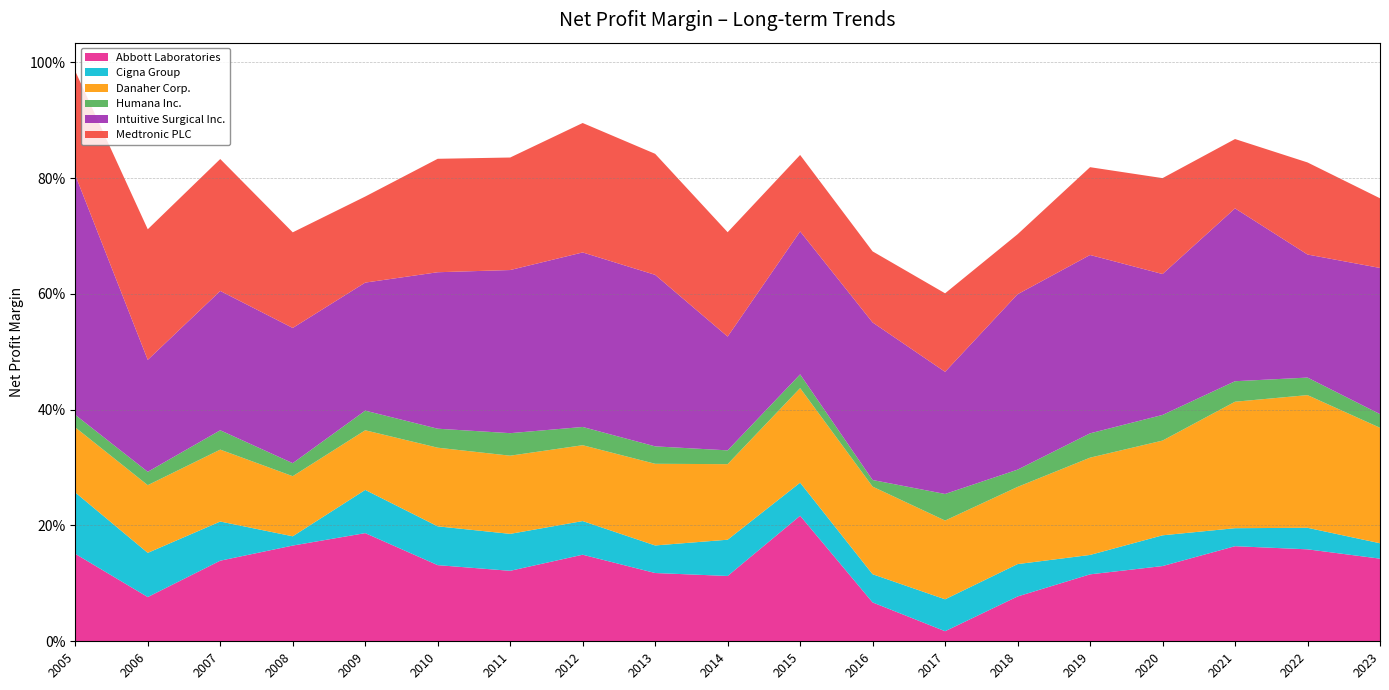

Reading right to left, transcribe all the data shown in this chart.

Abbott Laboratories: 2023=0.1	2022=0.2	2021=0.2	2020=0.1	2019=0.1	2018=0.1	2017=0.0	2016=0.1	2015=0.2	2014=0.1	2013=0.1	2012=0.1	2011=0.1	2010=0.1	2009=0.2	2008=0.2	2007=0.1	2006=0.1	2005=0.2
Cigna Group: 2023=0.0	2022=0.0	2021=0.0	2020=0.1	2019=0.0	2018=0.1	2017=0.1	2016=0.0	2015=0.1	2014=0.1	2013=0.0	2012=0.1	2011=0.1	2010=0.1	2009=0.1	2008=0.0	2007=0.1	2006=0.1	2005=0.1
Danaher Corp.: 2023=0.2	2022=0.2	2021=0.2	2020=0.2	2019=0.2	2018=0.1	2017=0.1	2016=0.2	2015=0.2	2014=0.1	2013=0.1	2012=0.1	2011=0.1	2010=0.1	2009=0.1	2008=0.1	2007=0.1	2006=0.1	2005=0.1
Humana Inc.: 2023=0.0	2022=0.0	2021=0.0	2020=0.0	2019=0.0	2018=0.0	2017=0.0	2016=0.0	2015=0.0	2014=0.0	2013=0.0	2012=0.0	2011=0.0	2010=0.0	2009=0.0	2008=0.0	2007=0.0	2006=0.0	2005=0.0
Intuitive Surgical Inc.: 2023=0.3	2022=0.2	2021=0.3	2020=0.2	2019=0.3	2018=0.3	2017=0.2	2016=0.3	2015=0.2	2014=0.2	2013=0.3	2012=0.3	2011=0.3	2010=0.3	2009=0.2	2008=0.2	2007=0.2	2006=0.2	2005=0.4
Medtronic PLC: 2023=0.1	2022=0.2	2021=0.1	2020=0.2	2019=0.2	2018=0.1	2017=0.1	2016=0.1	2015=0.1	2014=0.2	2013=0.2	2012=0.2	2011=0.2	2010=0.2	2009=0.1	2008=0.2	2007=0.2	2006=0.2	2005=0.2